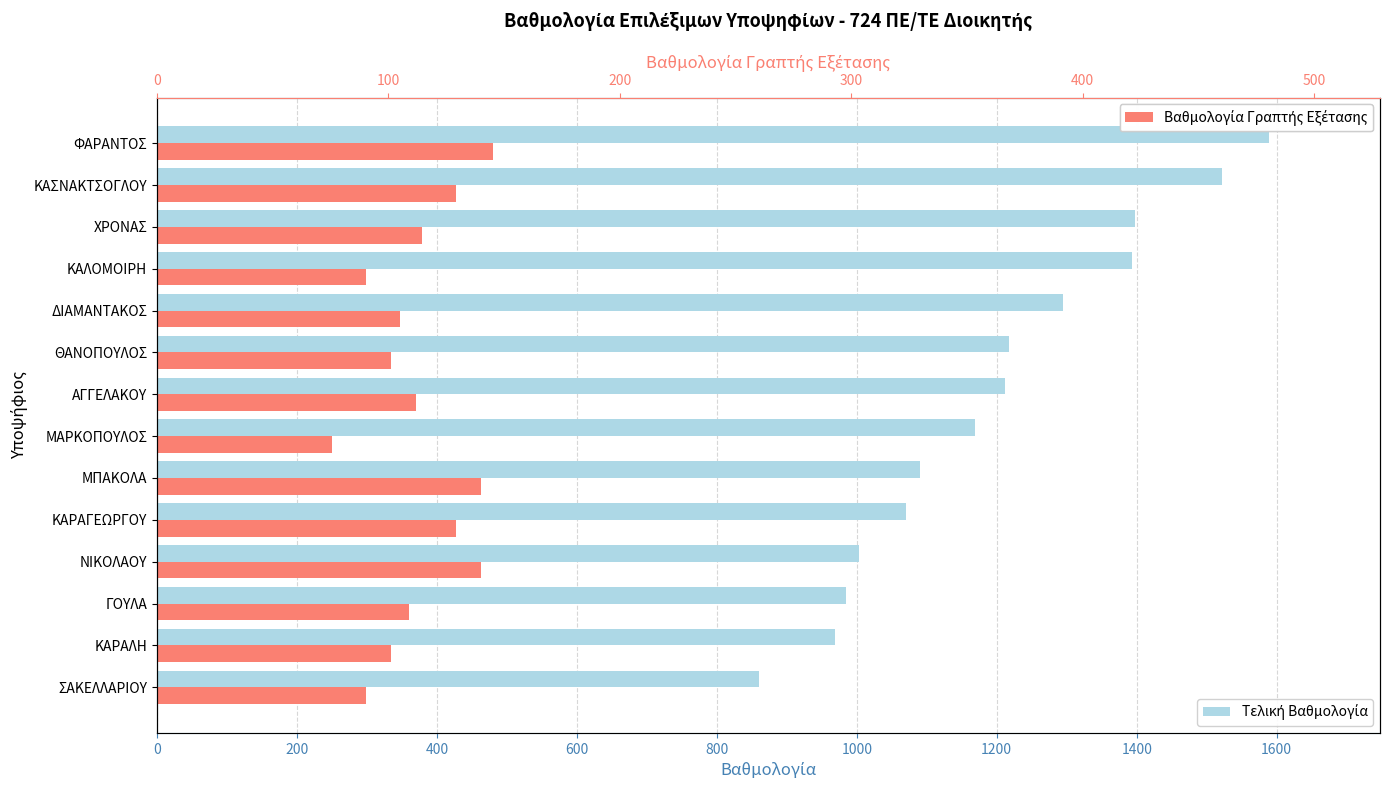

Between ΓΟΥΛΑ and ΚΑΡΑΛΗ, which series saw the biggest shift?

Βαθμολογία Γραπτής Εξέτασης